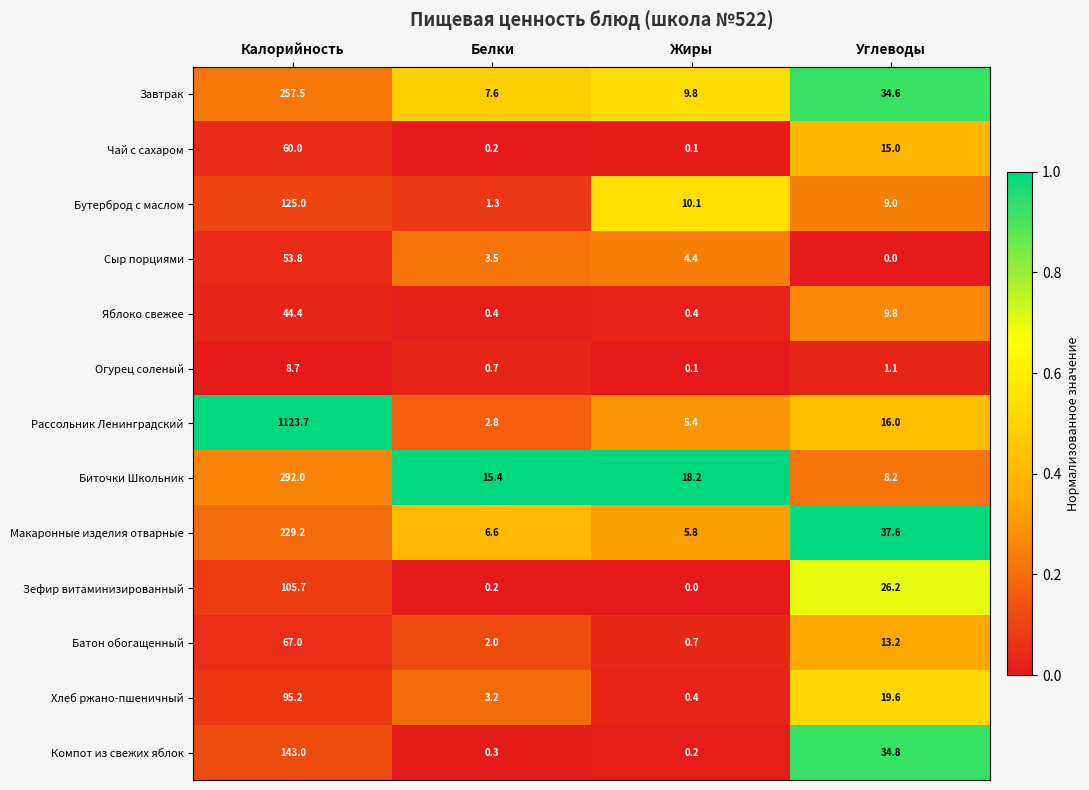

Is it true that Бутерброд с маслом equals 1.3 at Белки?

True